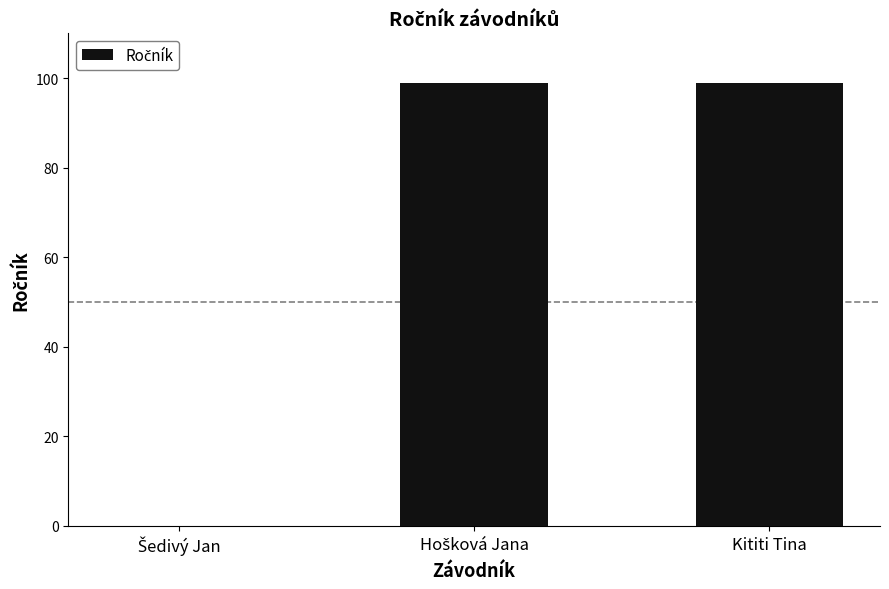

Are the bars horizontal?

No